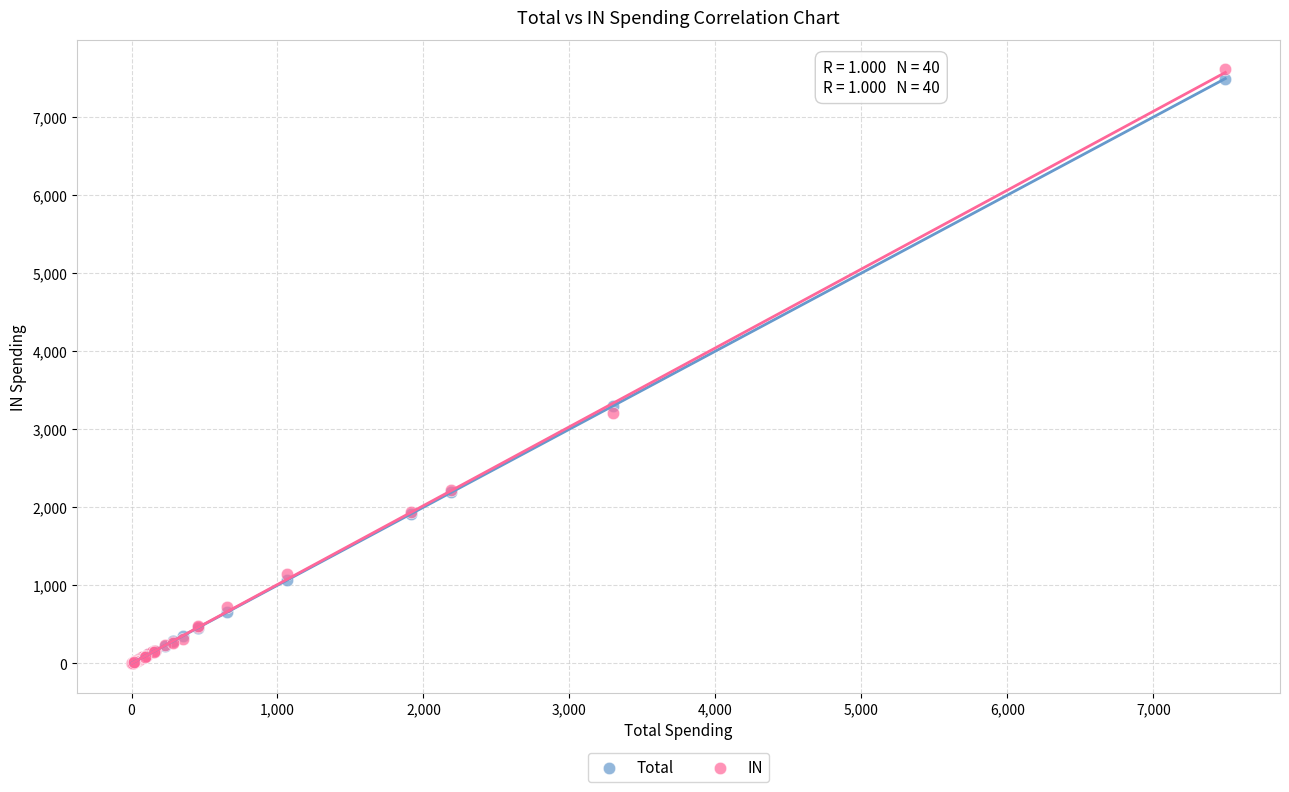

Across all series, what Y value is closest to 3806?

3297.1